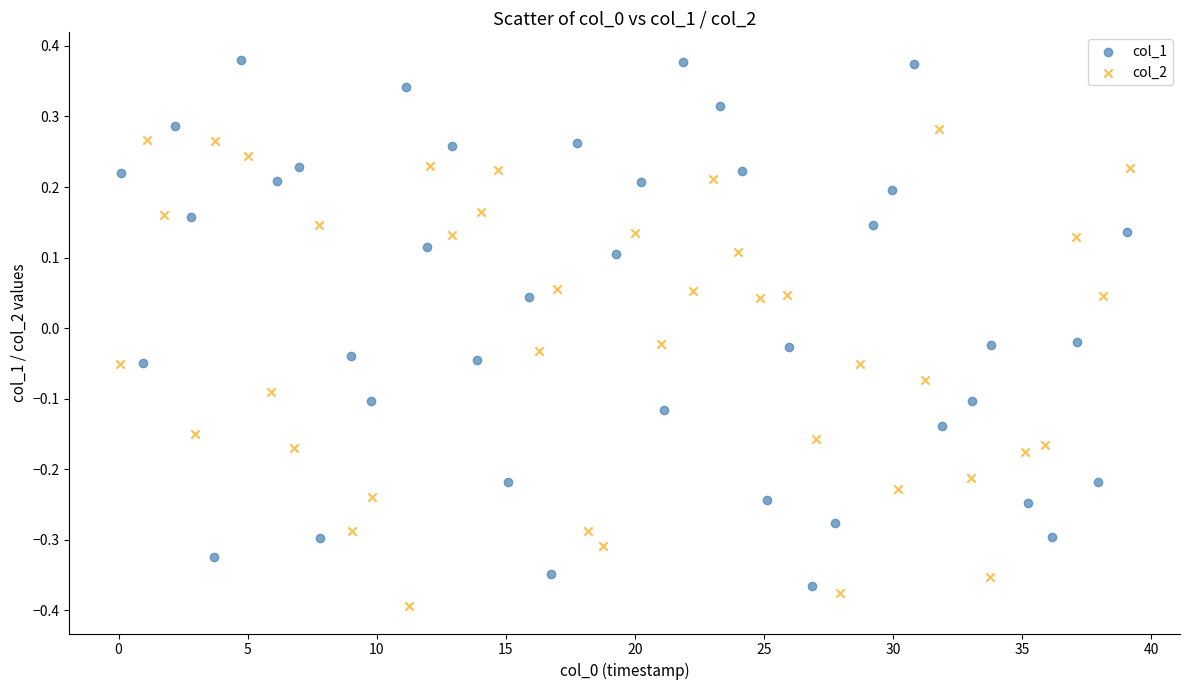

Which series reaches the minimum Y coordinate?

col_2